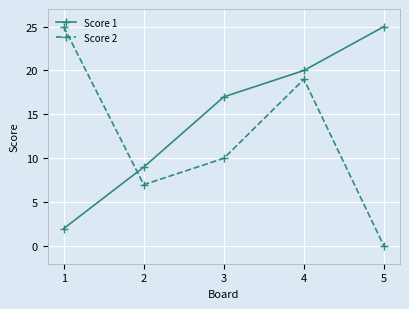

How many Score 1 values are between 9 and 20?

3